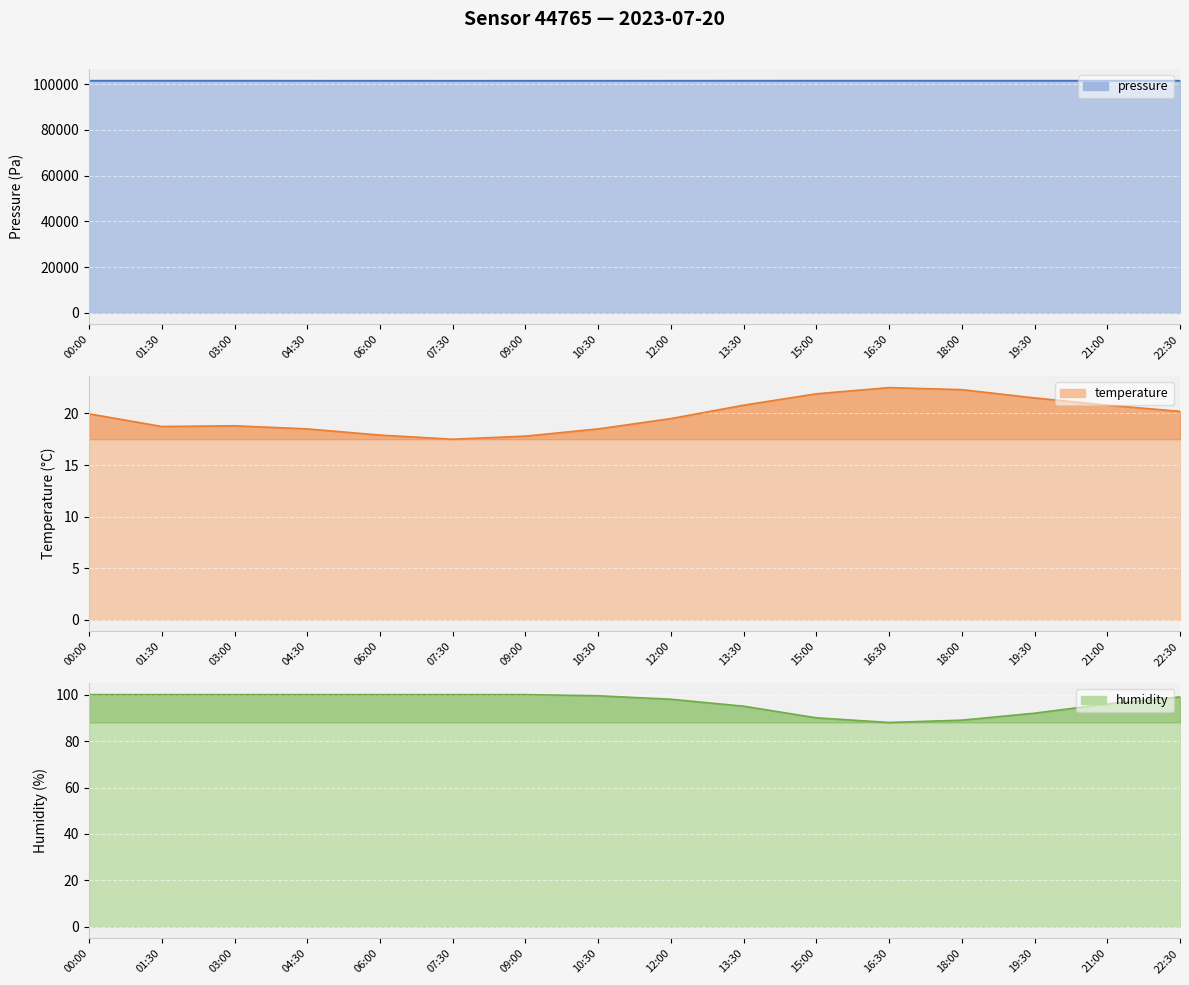

True or false: humidity and pressure intersect in this chart.

False